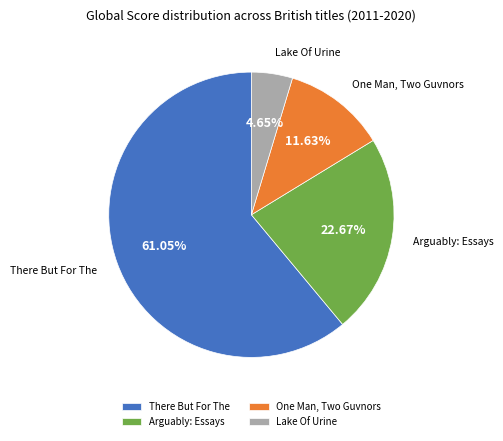

To the nearest percent, what is the combined percentage of Lake Of Urine and There But For The?

66%